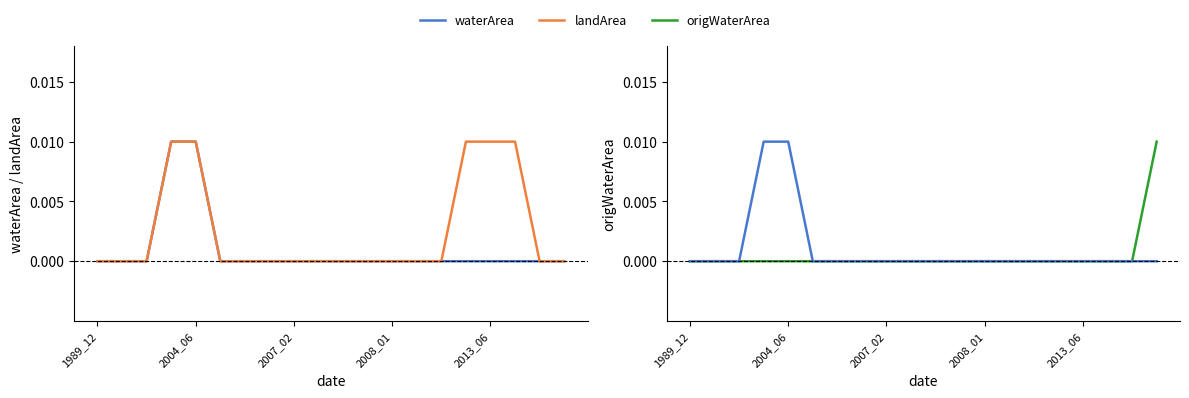

Between 10 and 15, which series saw the biggest shift?

landArea